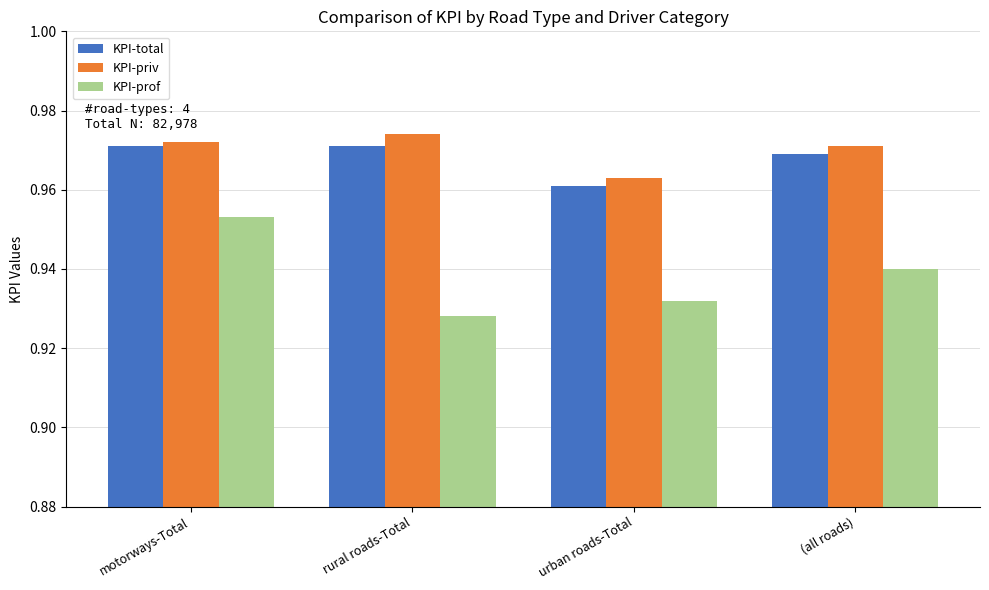

What is the total value across all series at (all roads)?

2.9